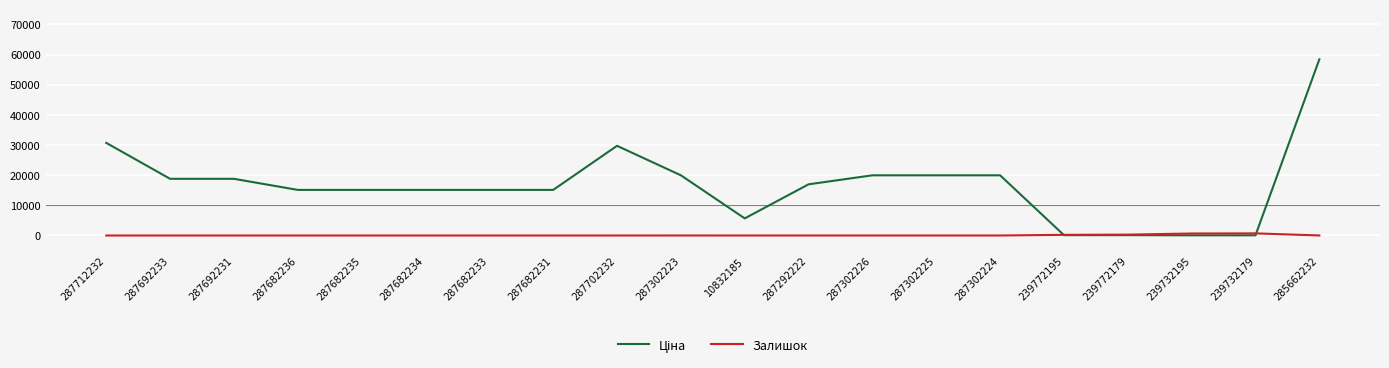

At how many categories does at least one series exceed 36440?

1